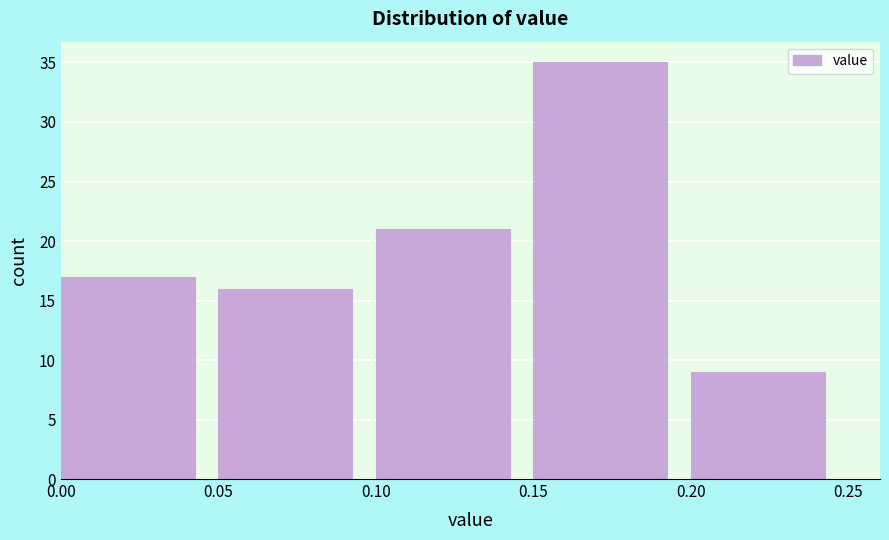

What is the height of the bar covering 0.15 to 0.20 on the x-axis? The values are not printed on the chart, so give them approximately, as read against the axis.

35